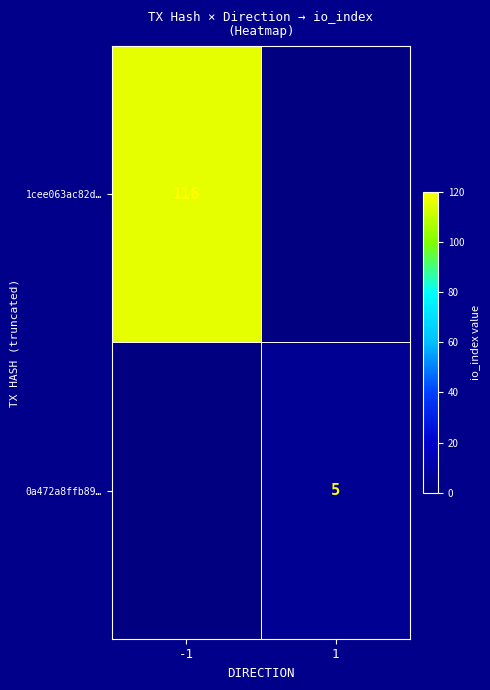

Is it true that 1cee063ac82d… equals 168 at -1?

False